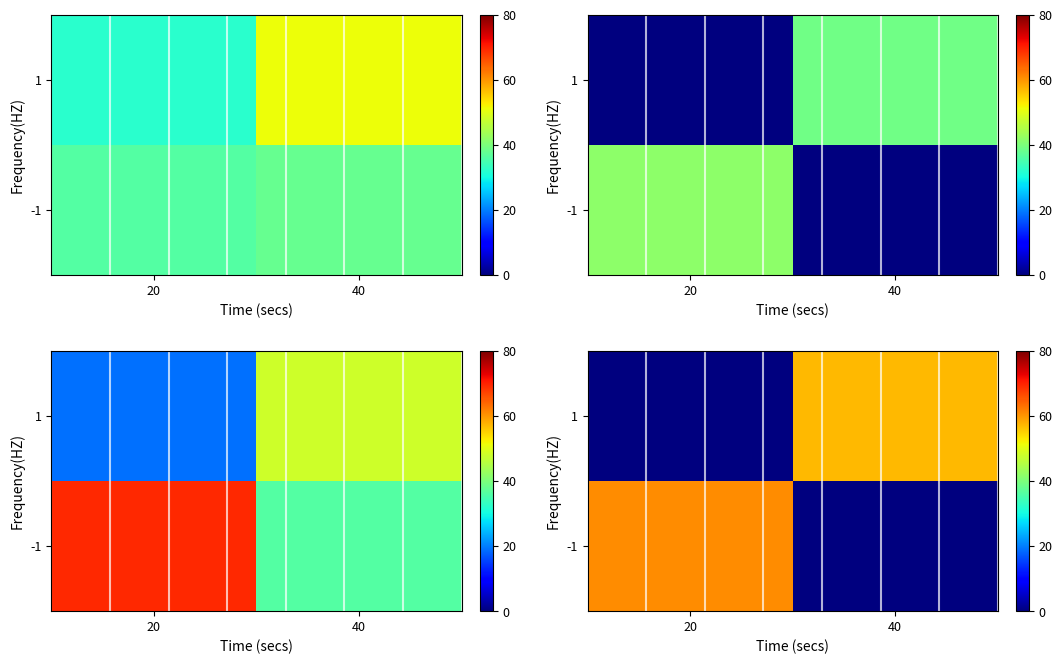

Count the number of data series in this chart.

2